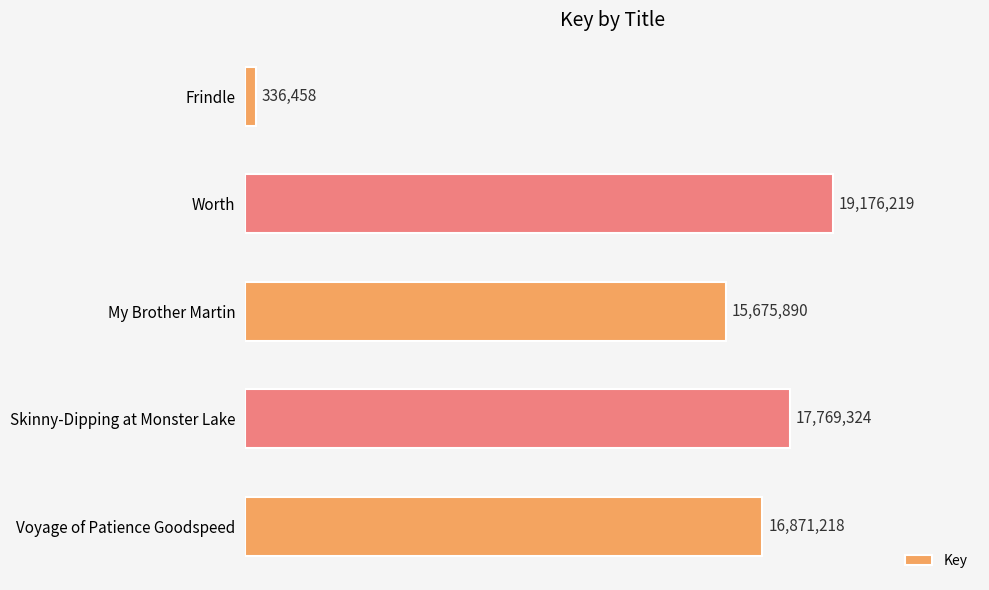

Between Frindle and Skinny-Dipping at Monster Lake, which is larger?

Skinny-Dipping at Monster Lake